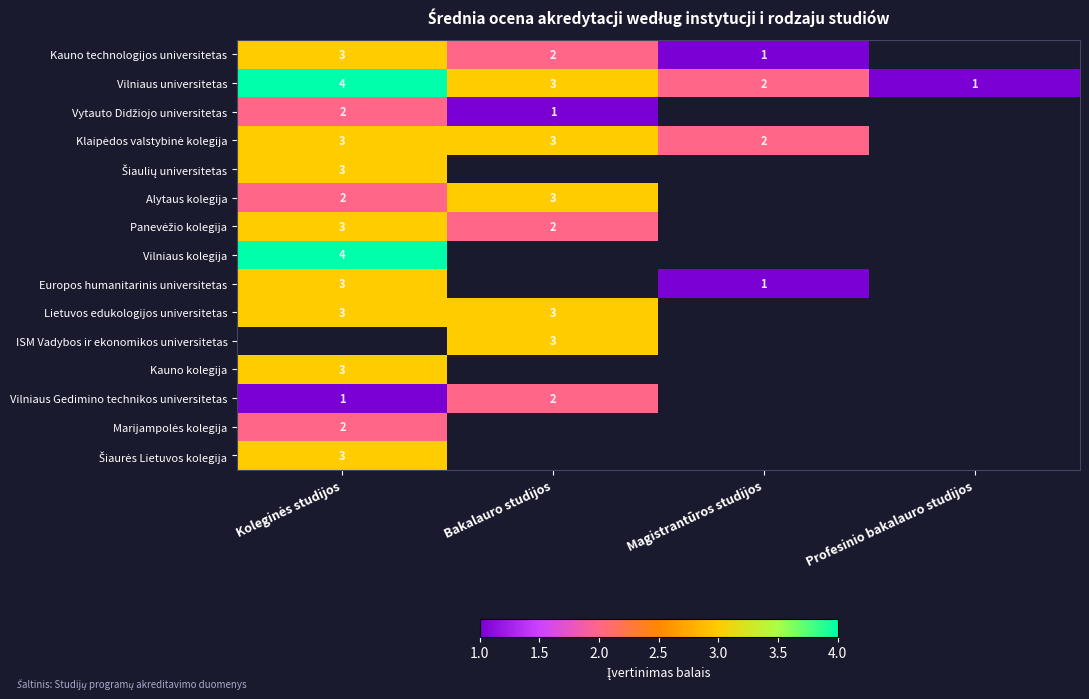

How many distinct data groups are displayed?

15